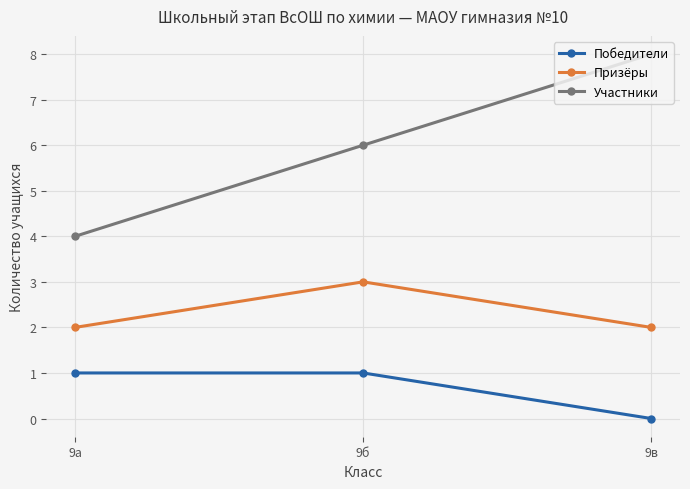

What is the sum of all Призёры values?

7